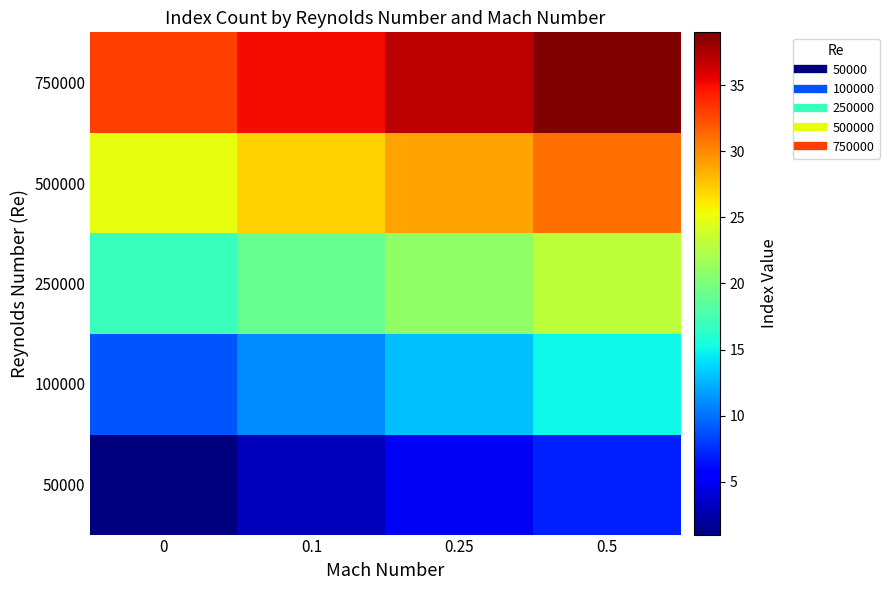

At how many categories does at least one series exceed 28?

4